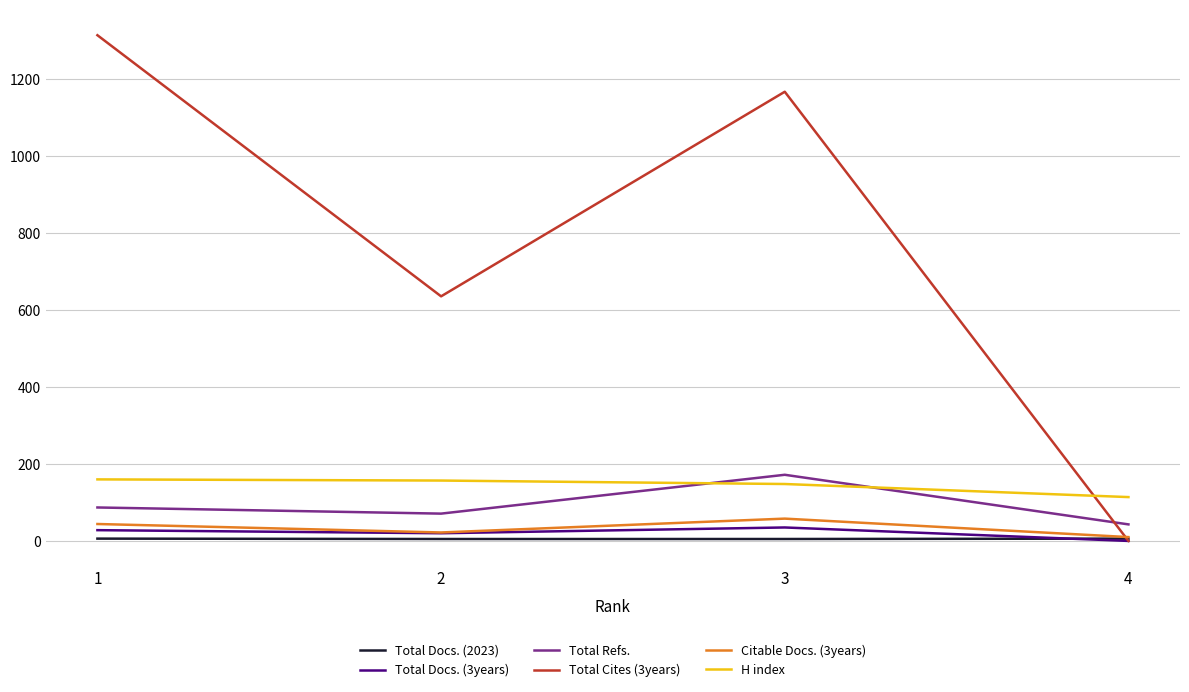

Which series has the largest range (max minus min)?

Total Cites (3years)